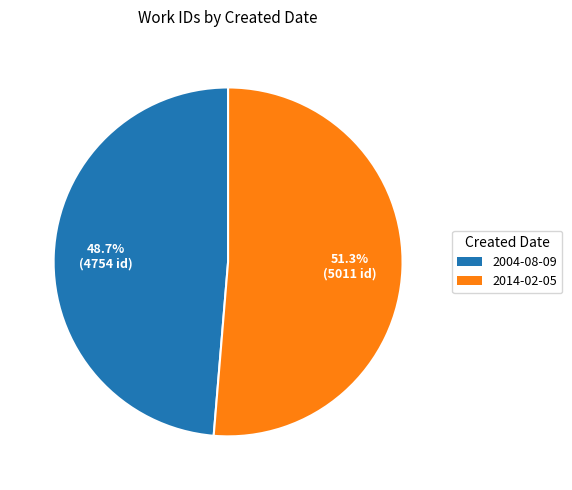

How many slices are in this pie chart?

2